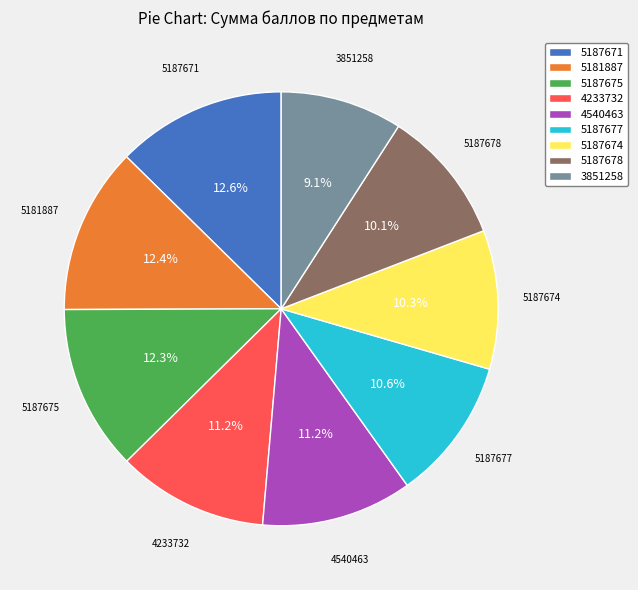

Is it true that 5187674 is 2% of the pie?

False